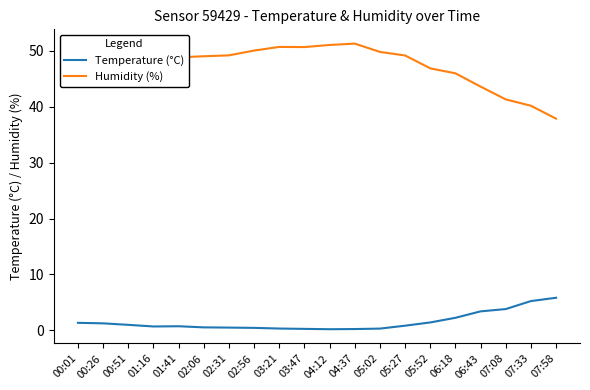

The Humidity (%) series shows 51.0 at 04:12. True or false?

True